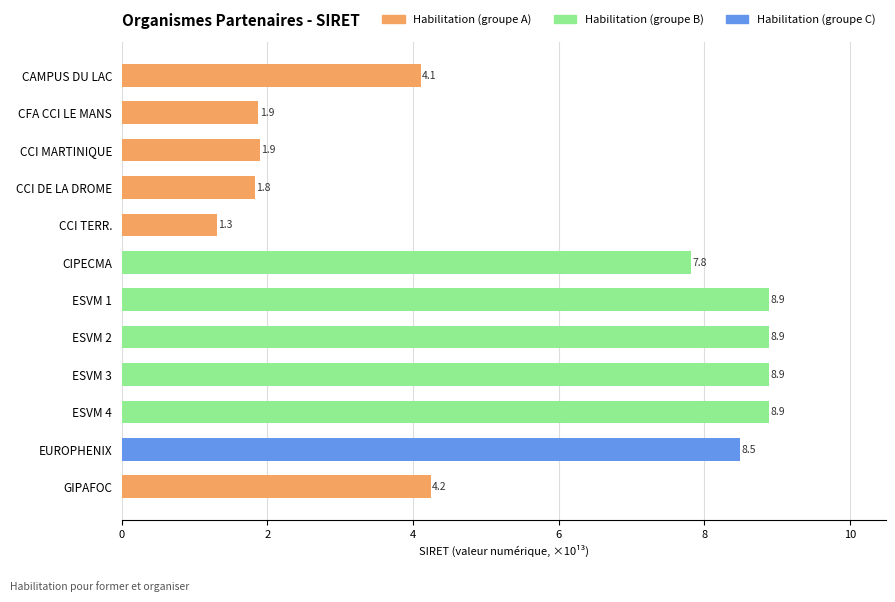

Where is the data nearest to the value 5?

GIPAFOC